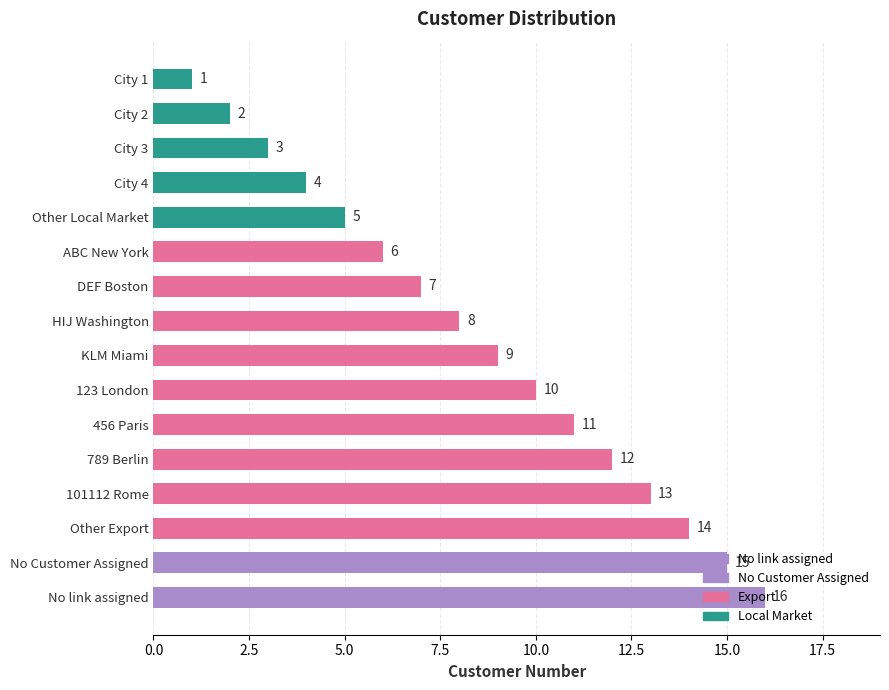

How many values are below 9?

8